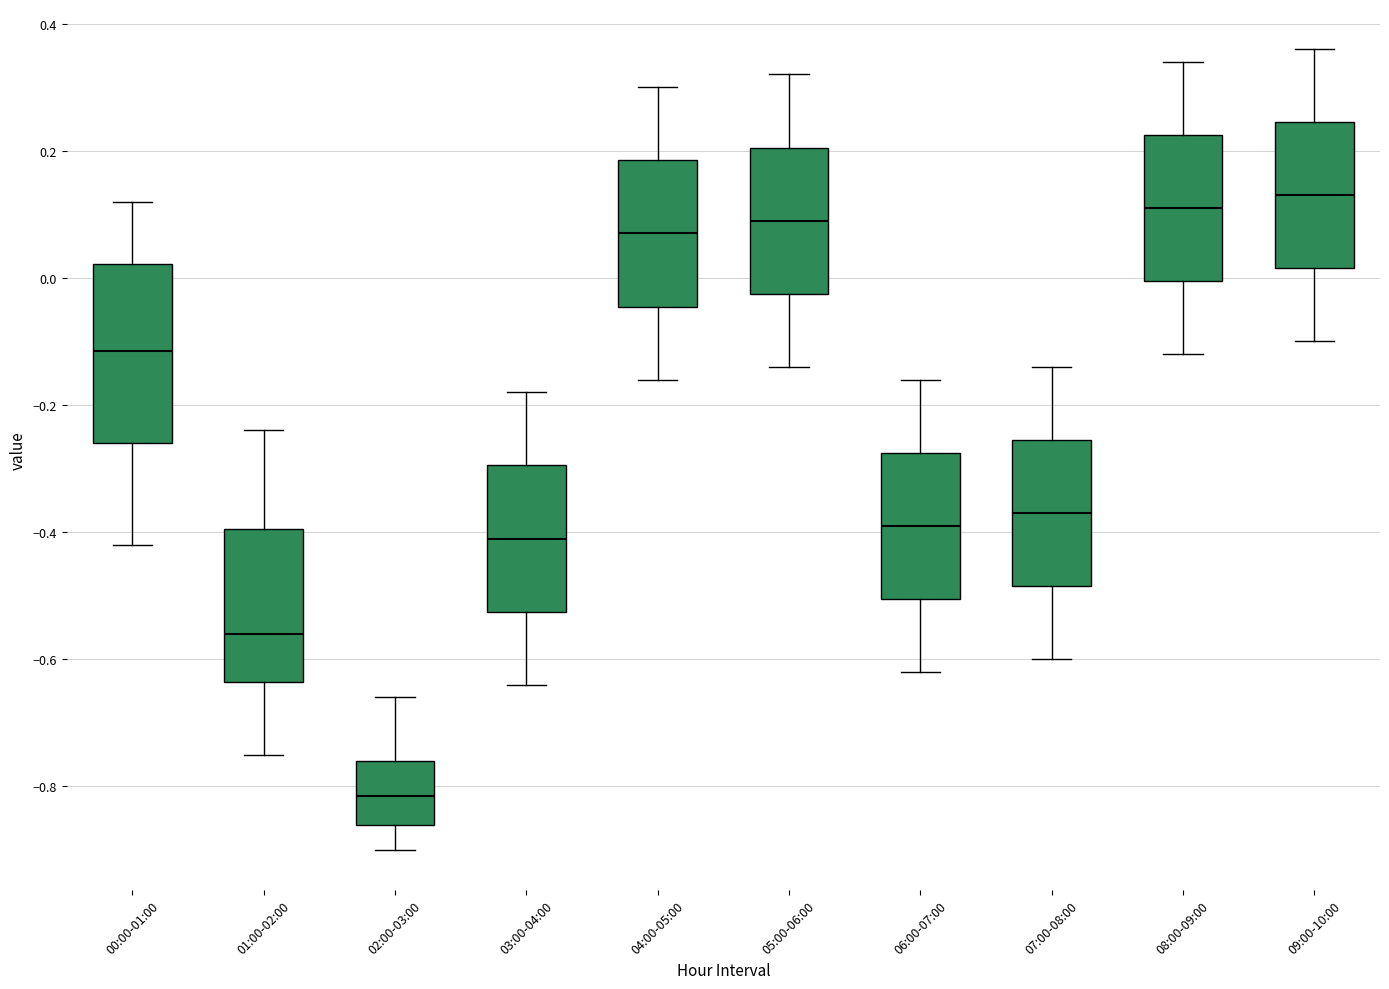

Where does the lower whisker of the box for 03:00-04:00 end on the y-axis? The values are not printed on the chart, so give them approximately, as read against the axis.

-0.64